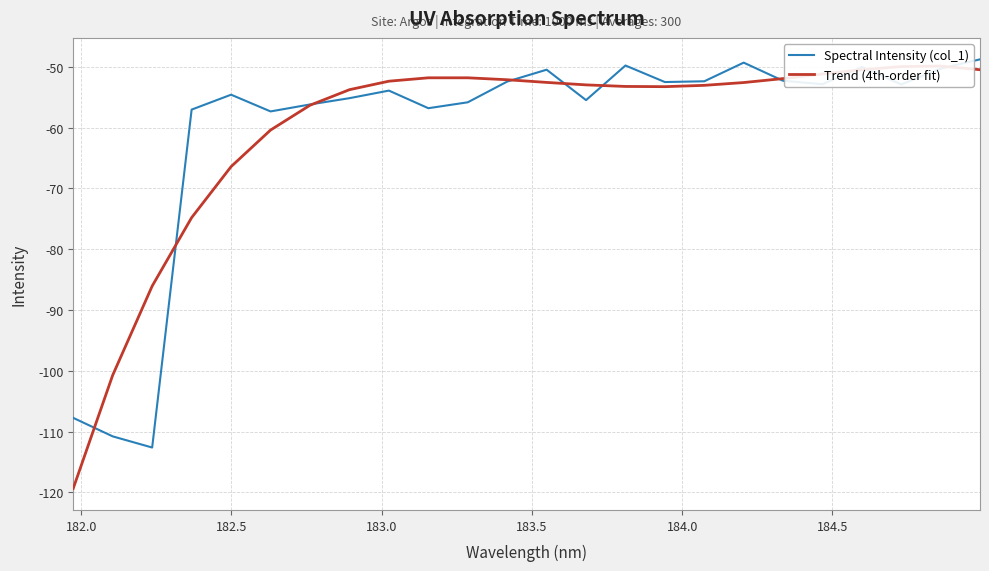

True or false: Trend (4th-order fit) and Spectral Intensity (col_1) intersect in this chart.

True